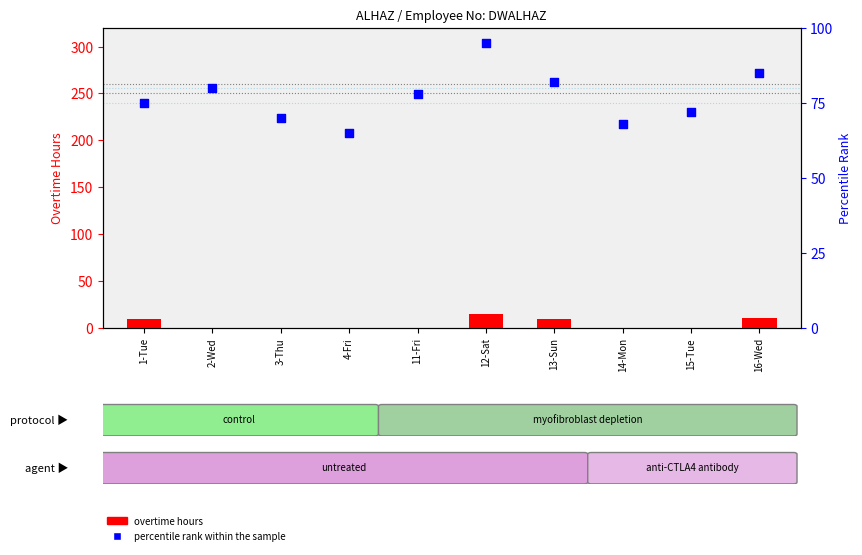

Which series has the widest spread of Y values?

percentile rank within the sample